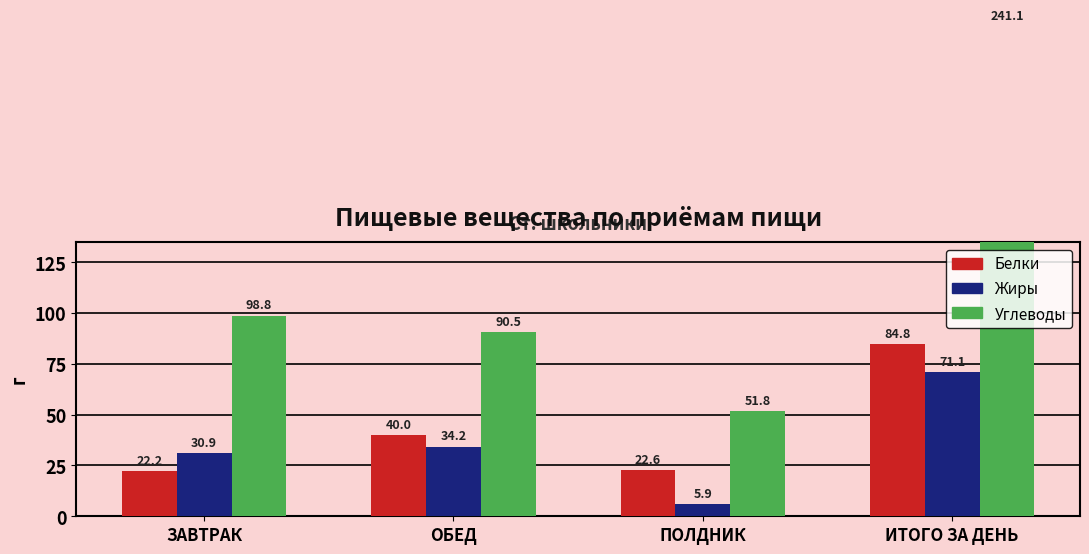

What is the value of the Жиры bar at the 4th from the left?

71.1